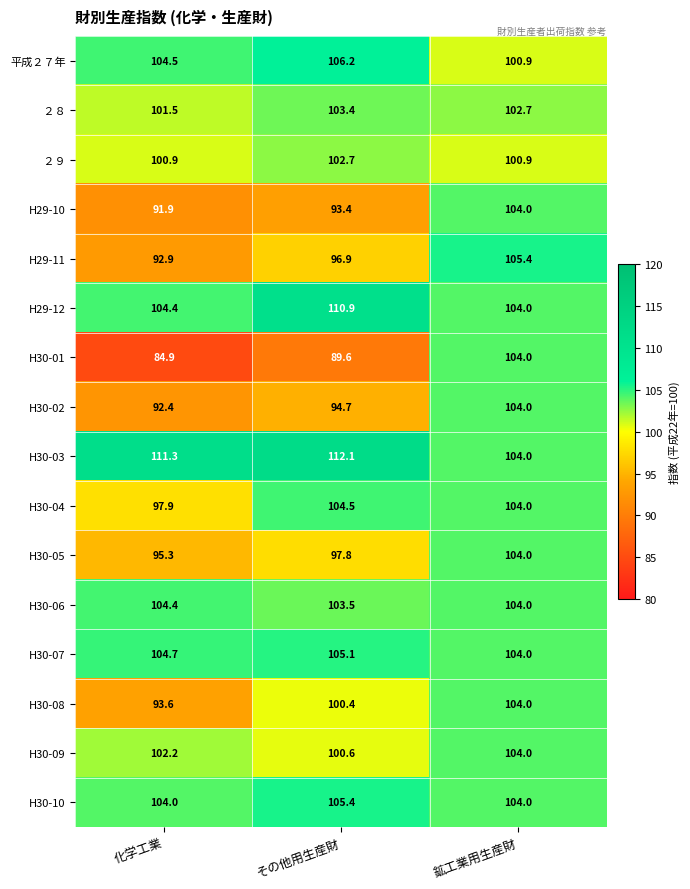

What is the maximum value shown in the chart?

112.1